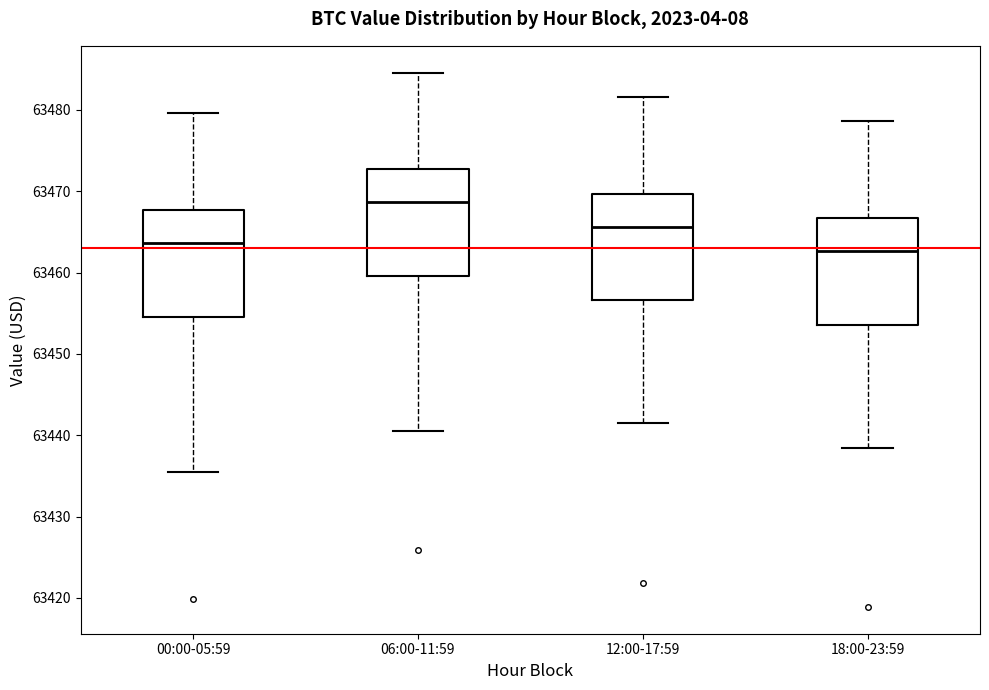

Reading left to right, read every box against the y-axis: the position of its median line, the range the box covers, and the ends of its whiskers. The values are not printed on the chart, so give them approximately, as read against the axis.

00:00-05:59: median 63464, box 63455 to 63468, whiskers 63436 to 63480
06:00-11:59: median 63469, box 63460 to 63473, whiskers 63441 to 63485
12:00-17:59: median 63466, box 63457 to 63470, whiskers 63441 to 63482
18:00-23:59: median 63463, box 63454 to 63467, whiskers 63438 to 63479